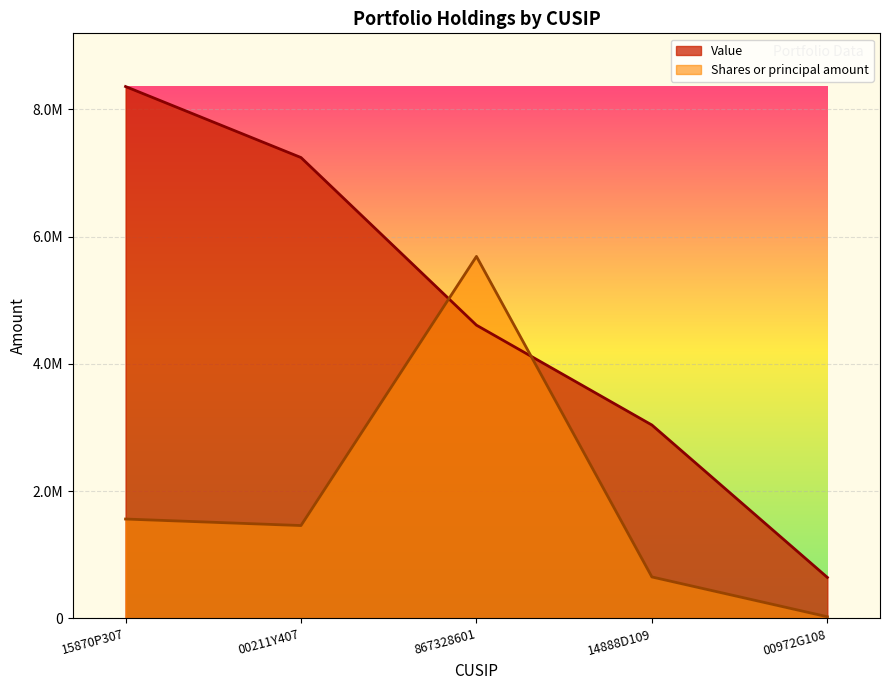

What is the minimum value shown in the chart?

26894